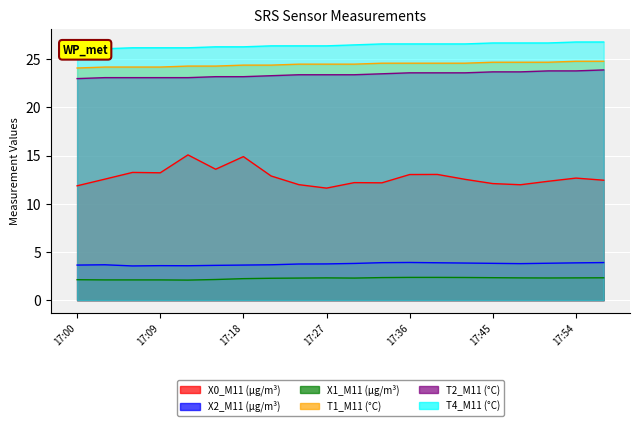

Reading left to right, what are all the values shown in this chart?

X0_M11 (μg/m³): 17:00=11.9	17:03=12.6	17:06=13.3	17:09=13.2	17:12=15.1	17:15=13.6	17:18=14.9	17:21=12.9	17:24=12.0	17:27=11.6	17:30=12.2	17:33=12.2	17:36=13.0	17:39=13.1	17:42=12.5	17:45=12.1	17:48=12.0	17:51=12.3	17:54=12.7	17:57=12.4
X2_M11 (μg/m³): 17:00=3.6	17:03=3.7	17:06=3.5	17:09=3.6	17:12=3.6	17:15=3.6	17:18=3.6	17:21=3.7	17:24=3.8	17:27=3.8	17:30=3.8	17:33=3.9	17:36=3.9	17:39=3.9	17:42=3.9	17:45=3.8	17:48=3.8	17:51=3.8	17:54=3.9	17:57=3.9
X1_M11 (μg/m³): 17:00=2.1	17:03=2.1	17:06=2.1	17:09=2.1	17:12=2.1	17:15=2.1	17:18=2.2	17:21=2.3	17:24=2.3	17:27=2.3	17:30=2.3	17:33=2.3	17:36=2.4	17:39=2.4	17:42=2.4	17:45=2.3	17:48=2.3	17:51=2.3	17:54=2.3	17:57=2.3
T1_M11 (°C): 17:00=24.1	17:03=24.2	17:06=24.2	17:09=24.2	17:12=24.3	17:15=24.3	17:18=24.4	17:21=24.4	17:24=24.5	17:27=24.5	17:30=24.5	17:33=24.6	17:36=24.6	17:39=24.6	17:42=24.6	17:45=24.7	17:48=24.7	17:51=24.7	17:54=24.8	17:57=24.8
T2_M11 (°C): 17:00=23.0	17:03=23.1	17:06=23.1	17:09=23.1	17:12=23.1	17:15=23.2	17:18=23.2	17:21=23.3	17:24=23.4	17:27=23.4	17:30=23.4	17:33=23.5	17:36=23.6	17:39=23.6	17:42=23.6	17:45=23.7	17:48=23.7	17:51=23.8	17:54=23.8	17:57=23.9
T4_M11 (°C): 17:00=26.1	17:03=26.1	17:06=26.2	17:09=26.2	17:12=26.2	17:15=26.3	17:18=26.3	17:21=26.4	17:24=26.4	17:27=26.4	17:30=26.5	17:33=26.6	17:36=26.6	17:39=26.6	17:42=26.6	17:45=26.7	17:48=26.7	17:51=26.7	17:54=26.8	17:57=26.8